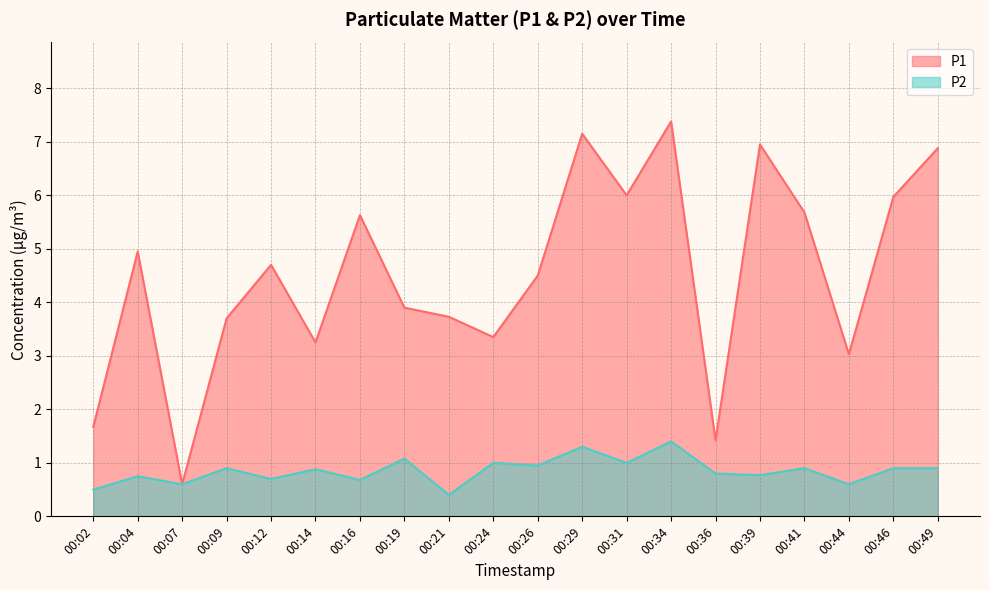

True or false: P1 and P2 intersect in this chart.

False